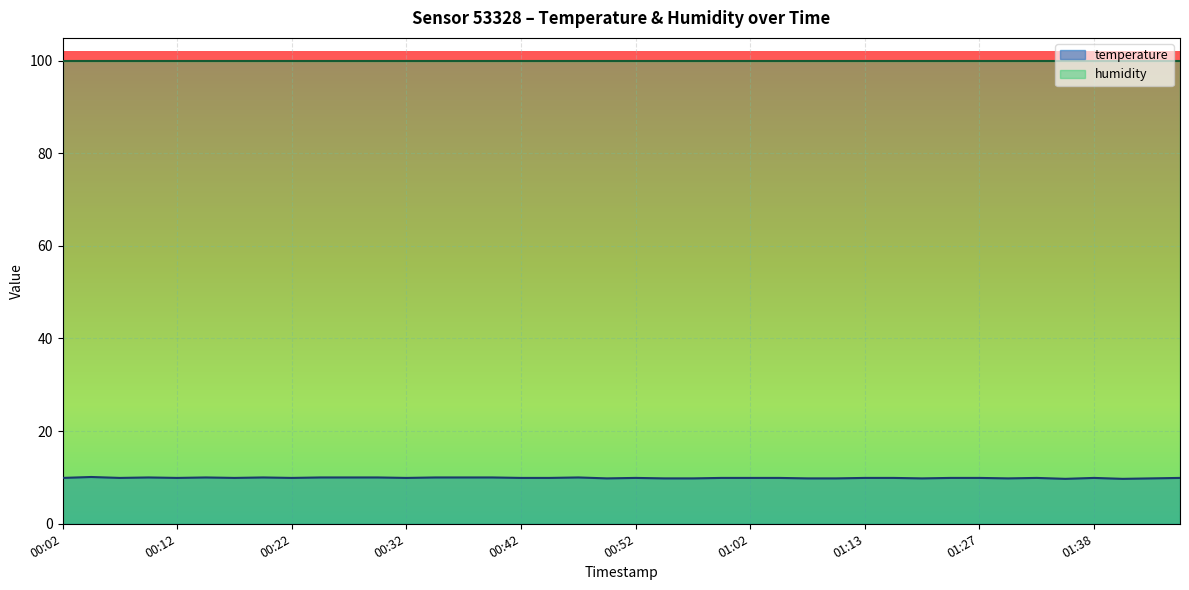

What is the average value?

9.9